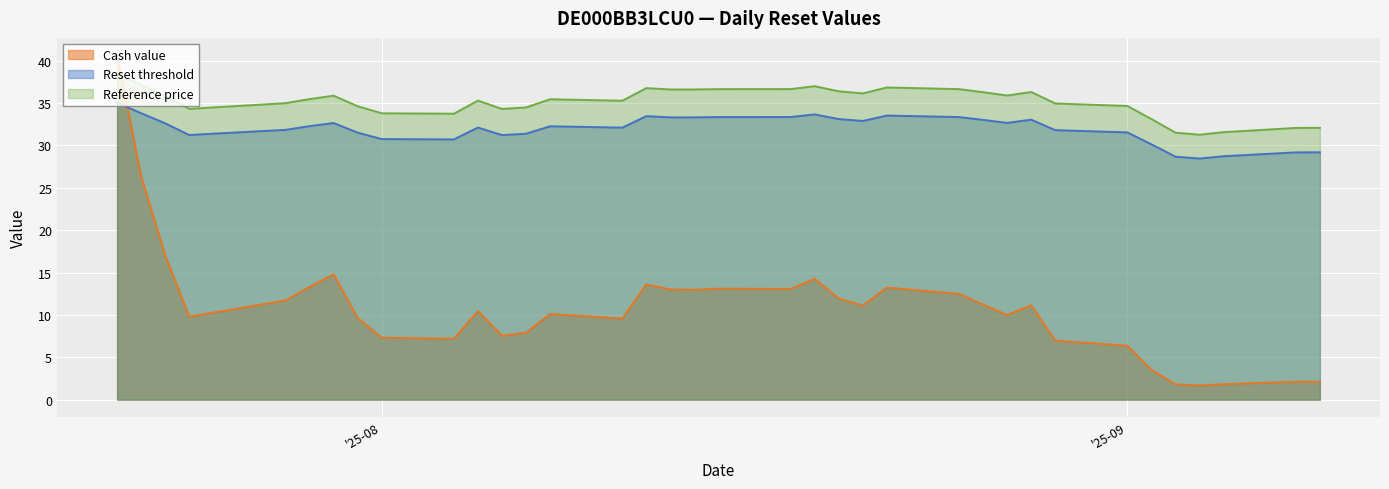

What are all the series names shown in the legend?

Cash value, Reset threshold, Reference price